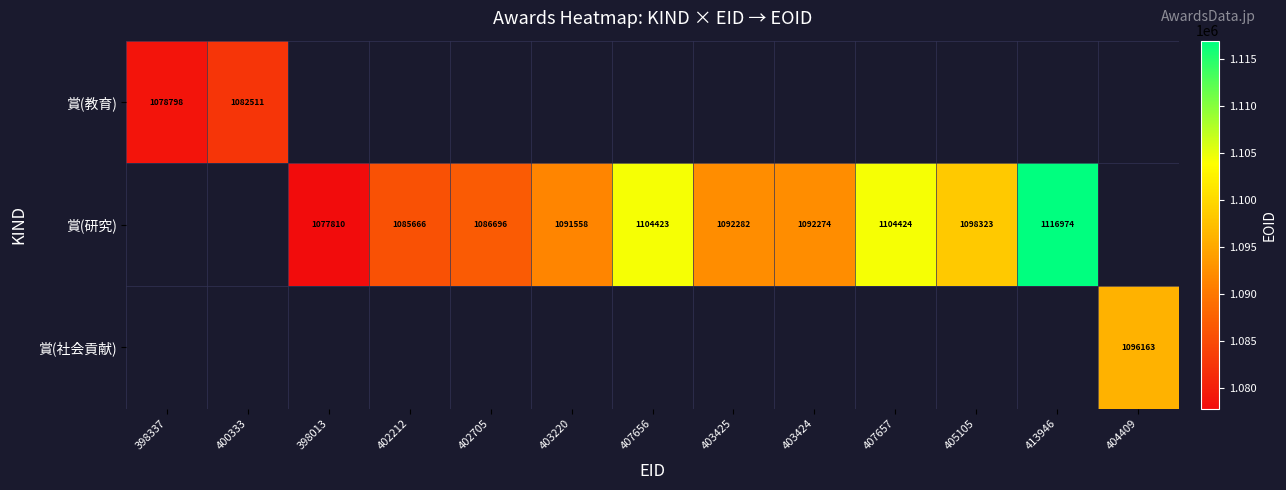

How many series are shown in this chart?

3